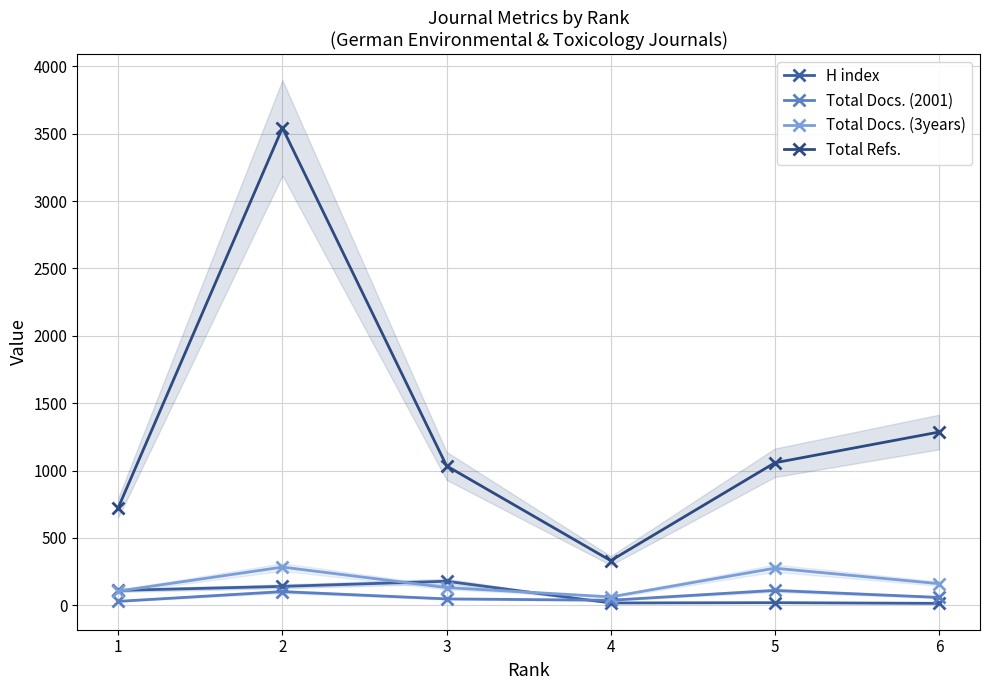

Reading left to right, what are all the values shown in this chart?

H index: 1=111	2=141	3=179	4=18	5=20	6=15
Total Docs. (2001): 1=30	2=102	3=48	4=38	5=111	6=59
Total Docs. (3years): 1=106	2=284	3=132	4=63	5=276	6=161
Total Refs.: 1=726	2=3543	3=1035	4=332	5=1058	6=1286